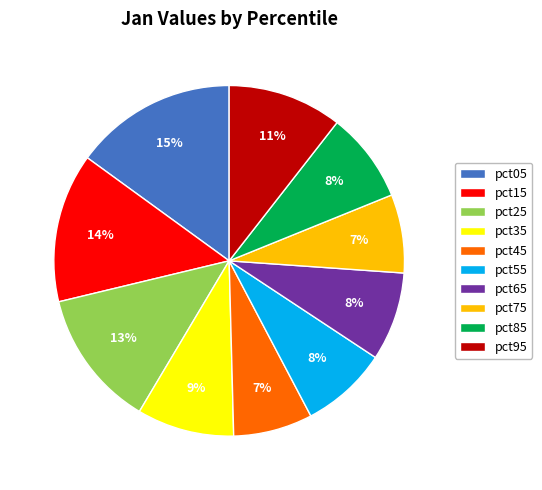

The pct85 slice represents 17% of the pie. True or false?

False